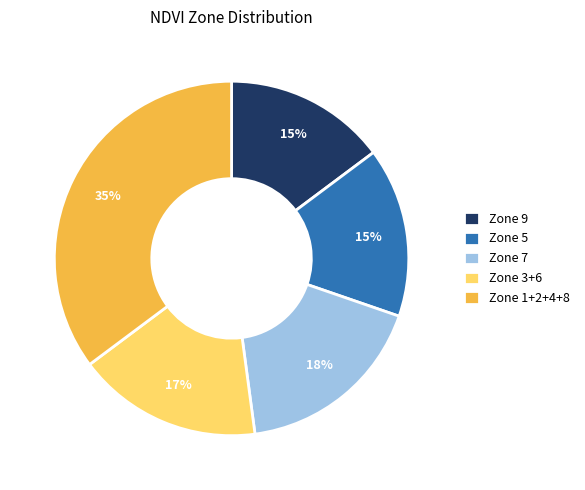

What is the largest slice in the pie chart?

Zone 1+2+4+8